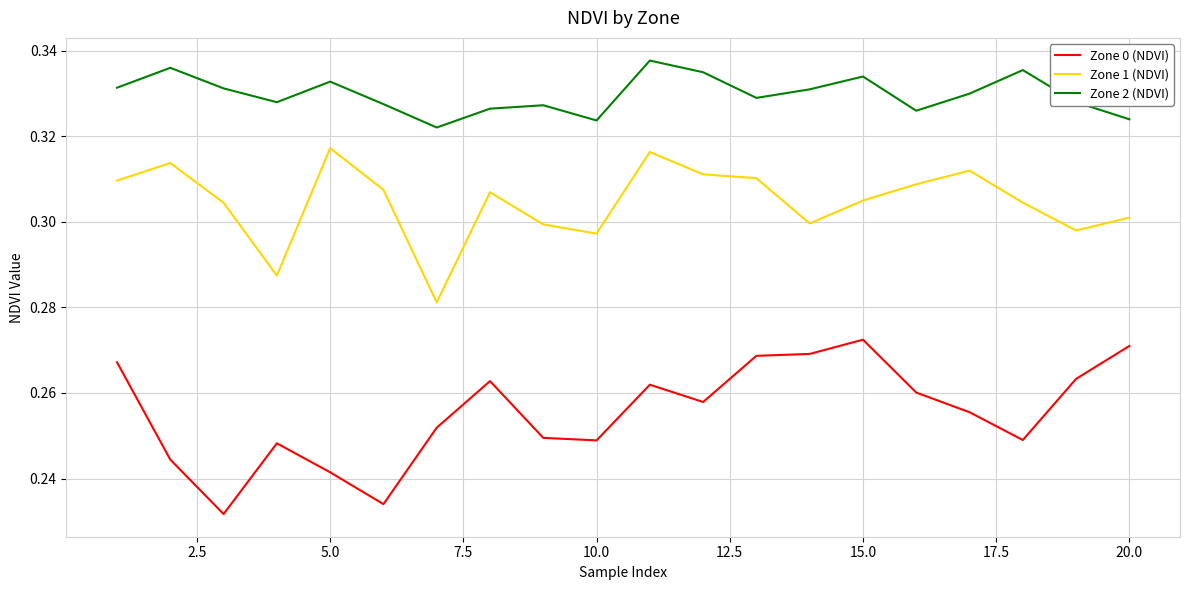

What is the sum of all Zone 0 (NDVI) values?

5.1